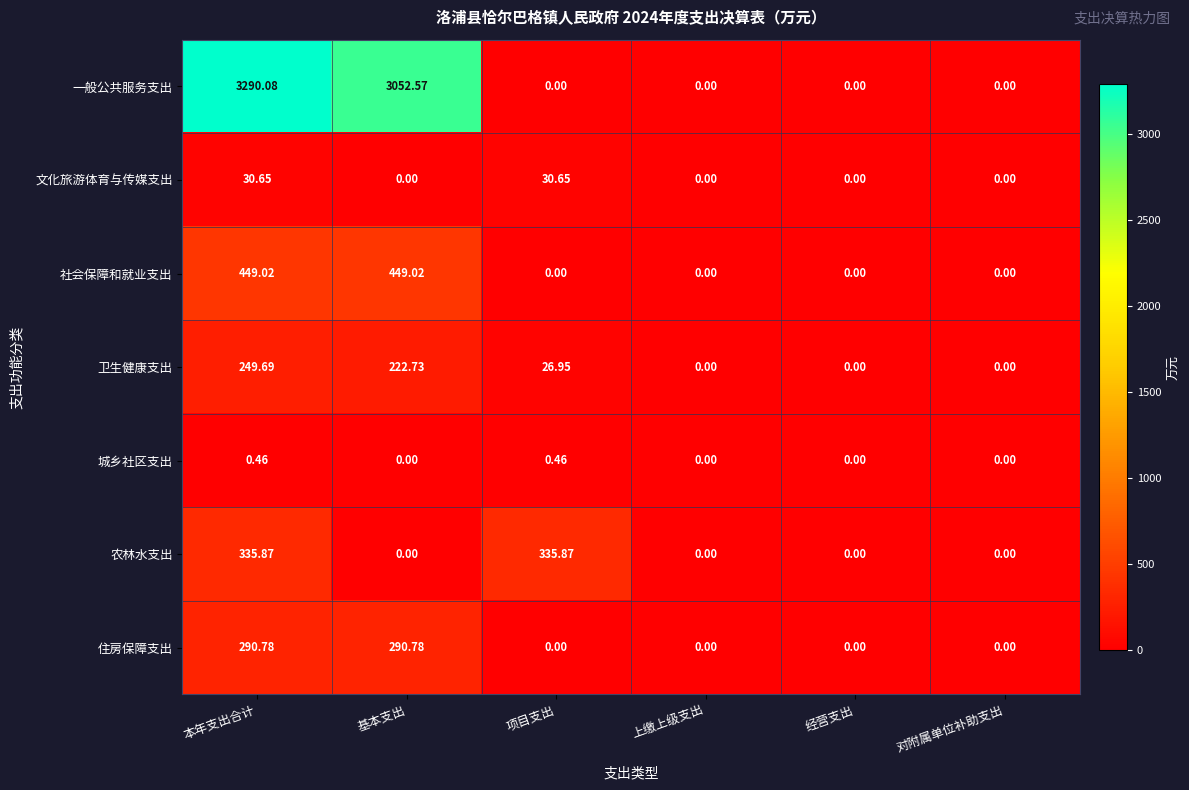

Which category has the highest value in the 一般公共服务支出 series?

本年支出合计